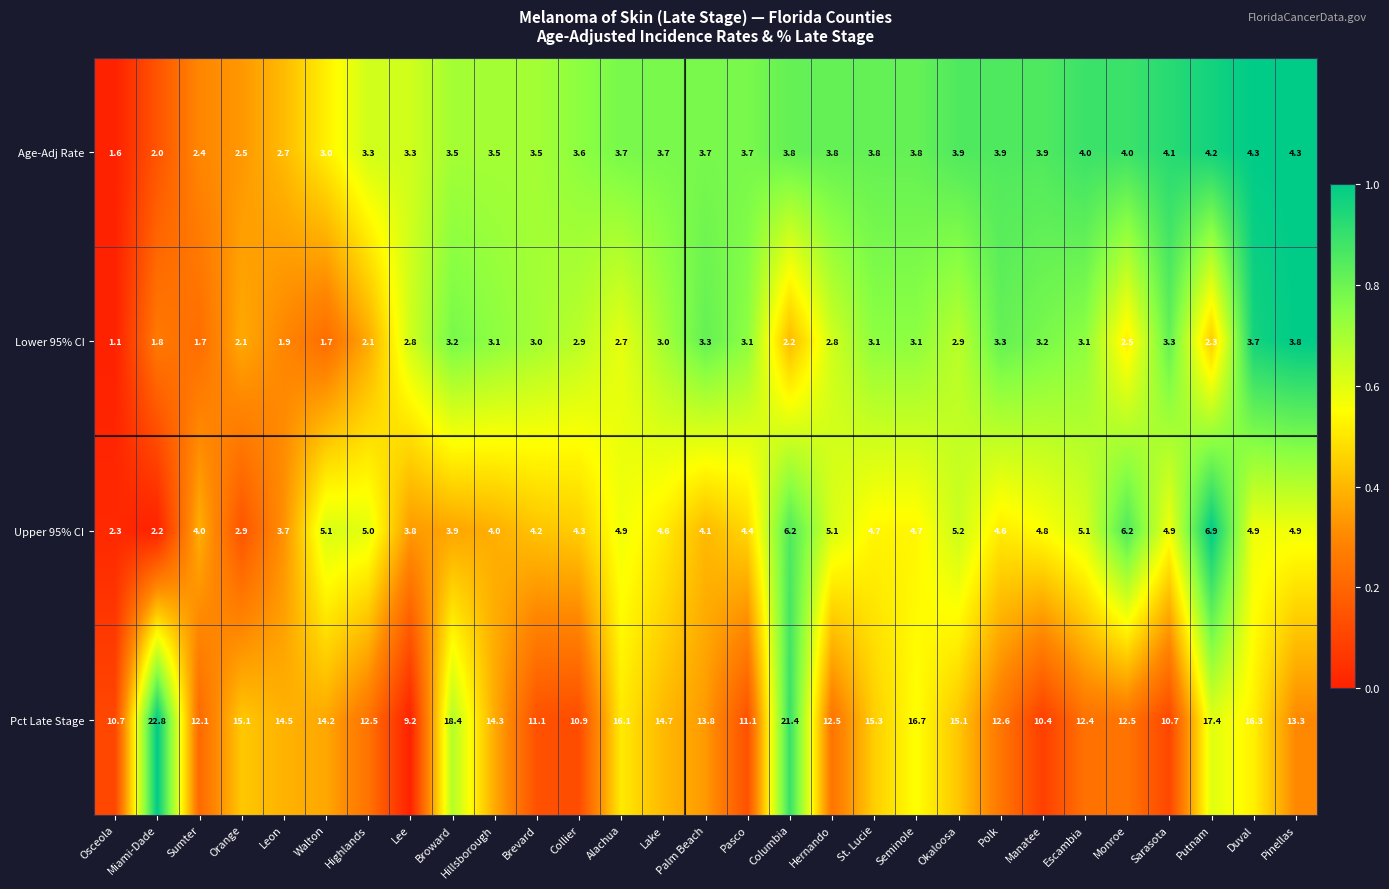

What value does the Upper 95% CI series have at Putnam?

6.9